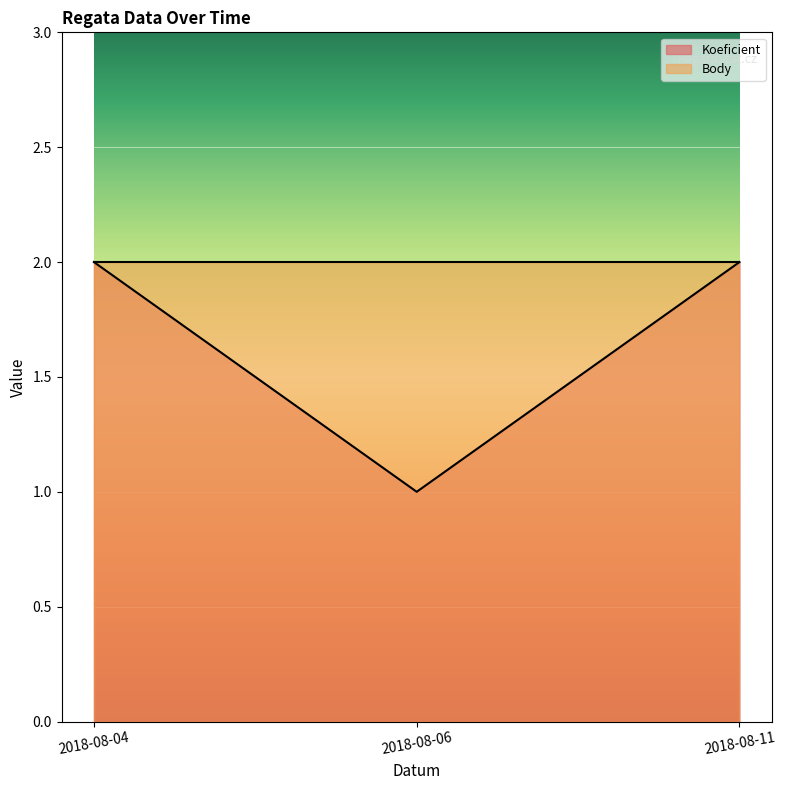

Rank the categories by value from lowest to highest.

2018-08-06, 2018-08-04, 2018-08-11